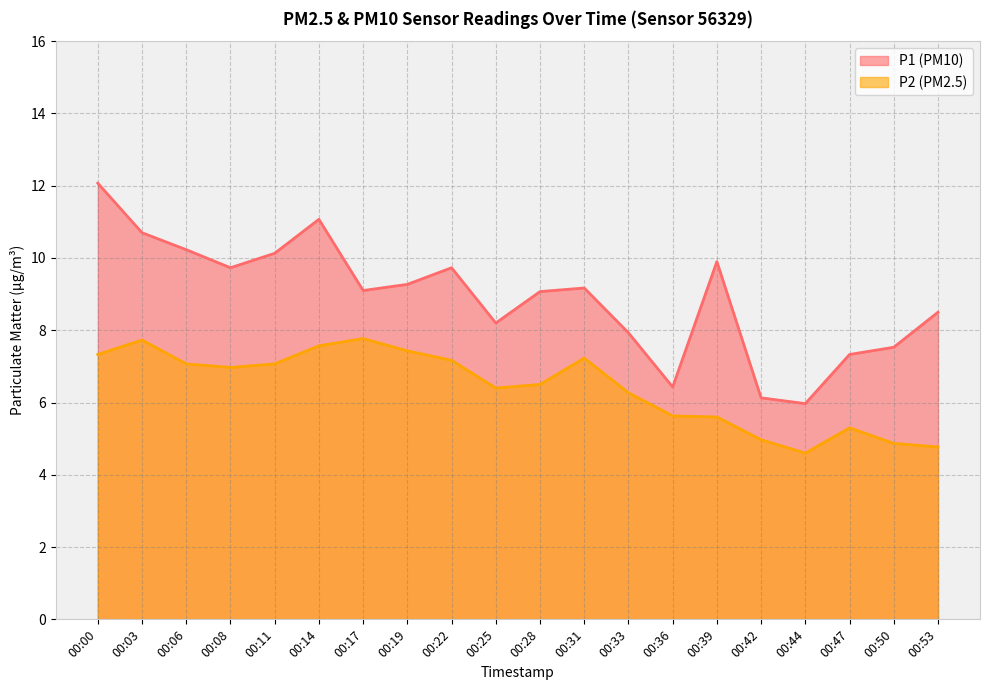

What is the average value of the P2 series?

6.4